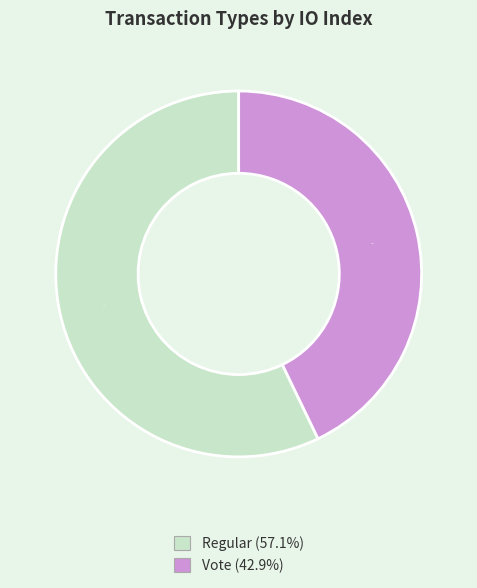

Which has a higher value, Vote or Regular?

Regular